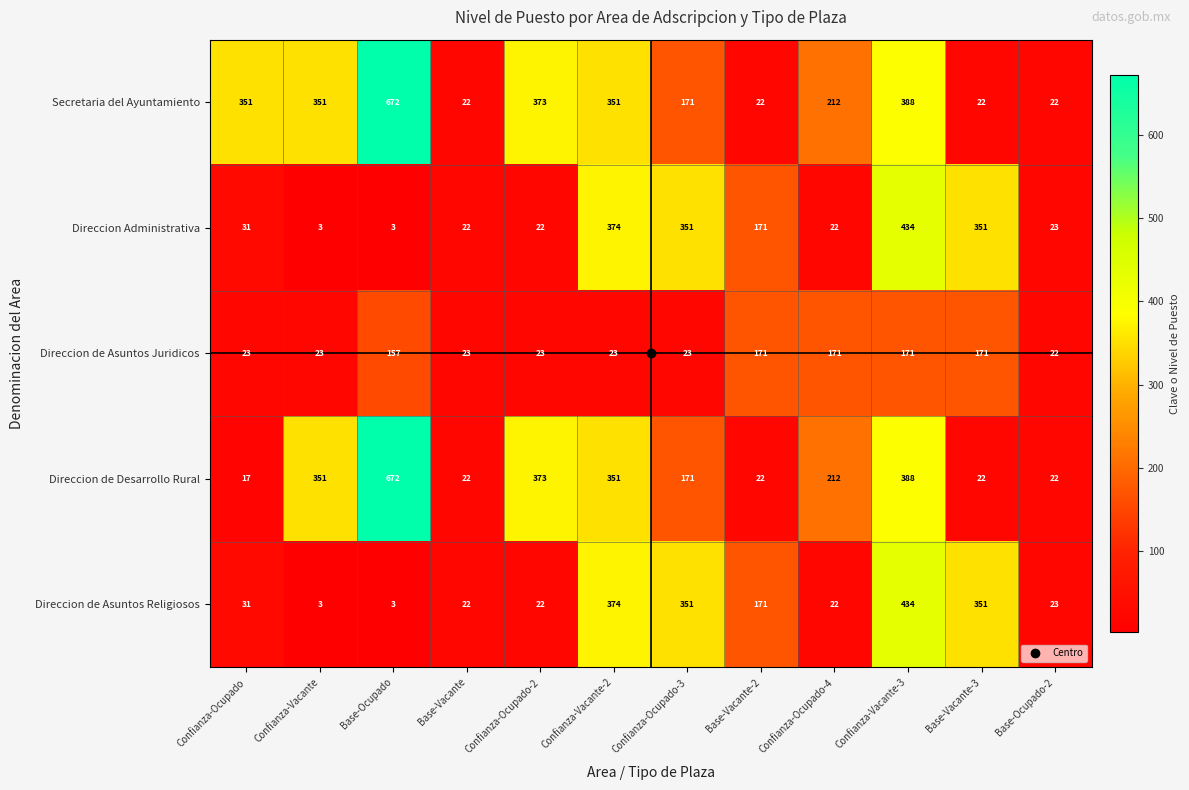

What is the minimum value shown in the chart?

3